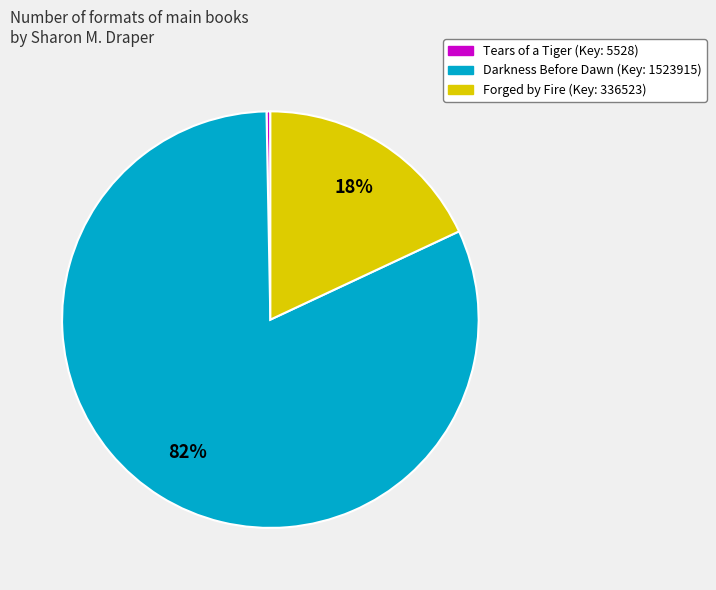

Is Tears of a Tiger the majority of the pie?

No